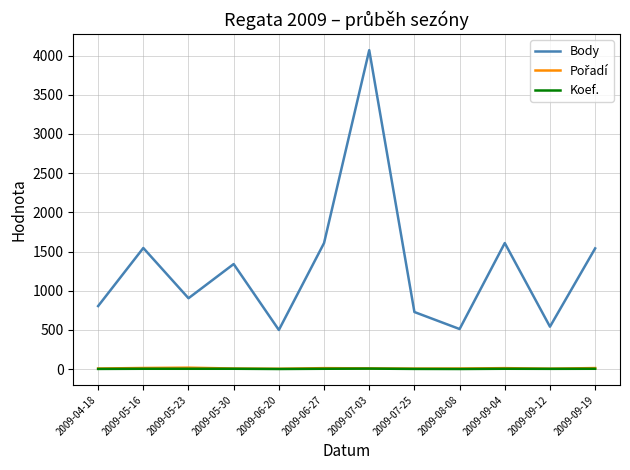

Which series has the largest total across all categories?

Body